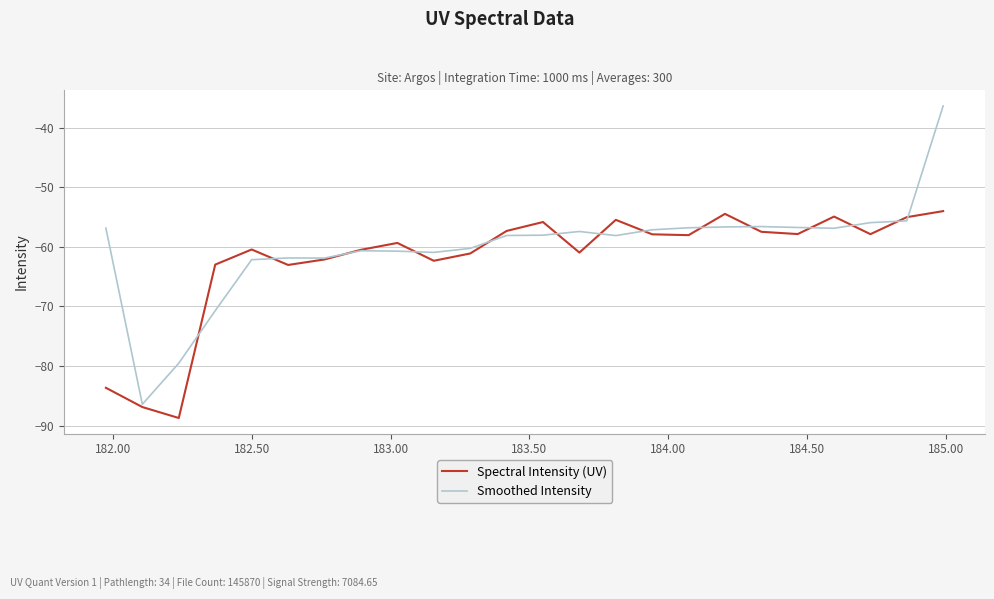

List the series in order of their peak value, lowest first.

Spectral Intensity (UV), Smoothed Intensity